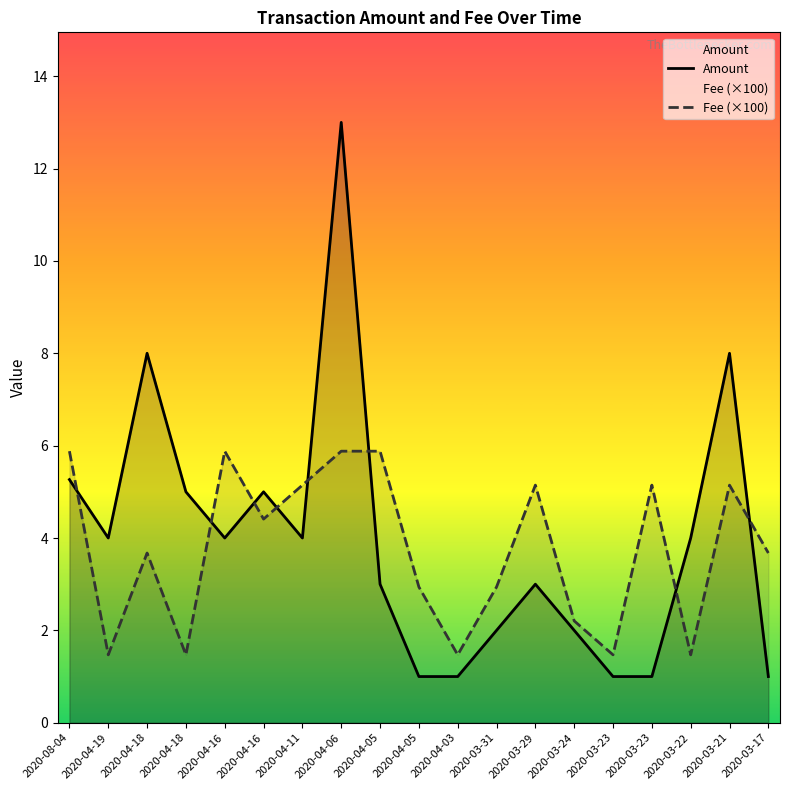

True or false: Amount has more than 0 points higher than both neighbors.

True